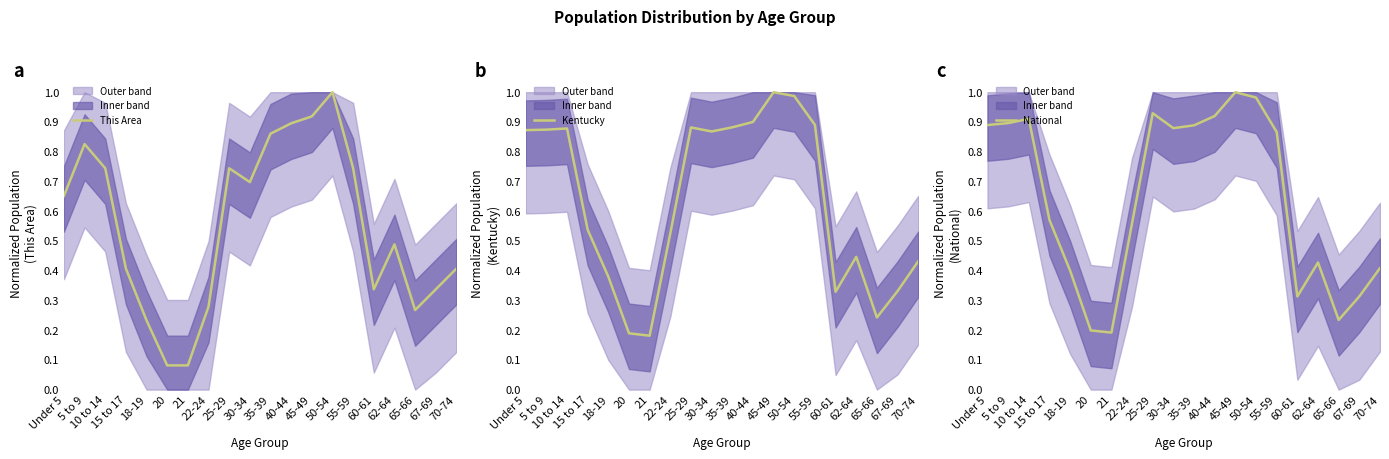

Reading left to right, extract all data points from this chart.

This Area: 0.7	0.8	0.7	0.4	0.2	0.1	0.1	0.3	0.7	0.7	0.9	0.9	0.9	1.0	0.7	0.3	0.5	0.3	0.3	0.4
Kentucky: 0.9	0.9	0.9	0.5	0.4	0.2	0.2	0.5	0.9	0.9	0.9	0.9	1.0	1.0	0.9	0.3	0.4	0.2	0.3	0.4
National: 0.9	0.9	0.9	0.6	0.4	0.2	0.2	0.6	0.9	0.9	0.9	0.9	1.0	1.0	0.9	0.3	0.4	0.2	0.3	0.4